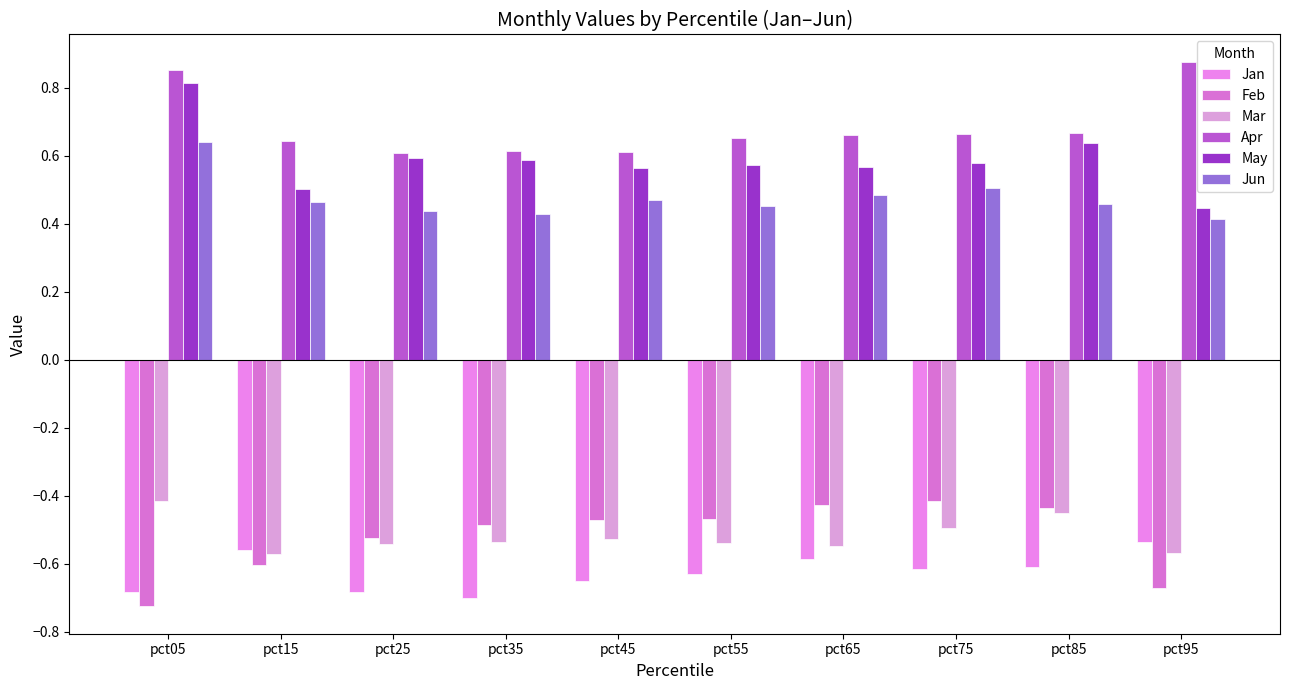

Which label corresponds to the largest value in the chart?

pct95